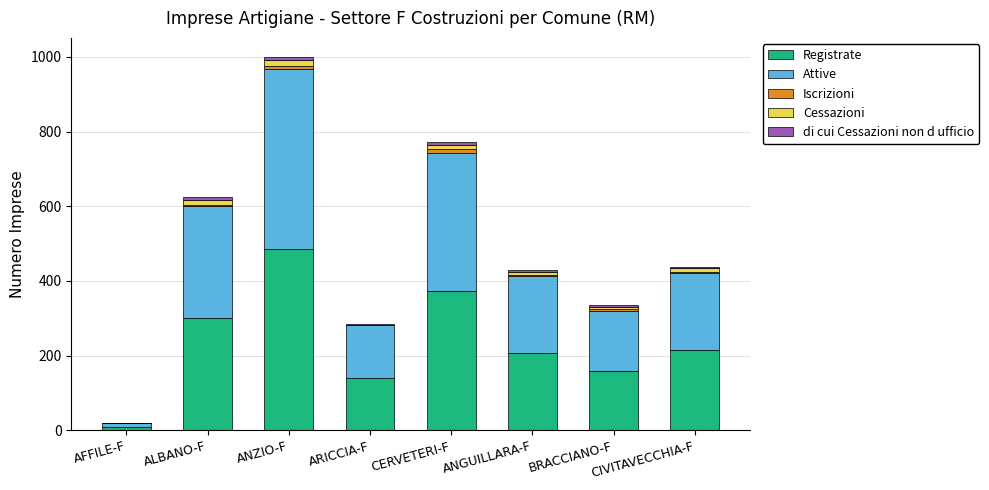

What is the sum of all Registrate values?

1892